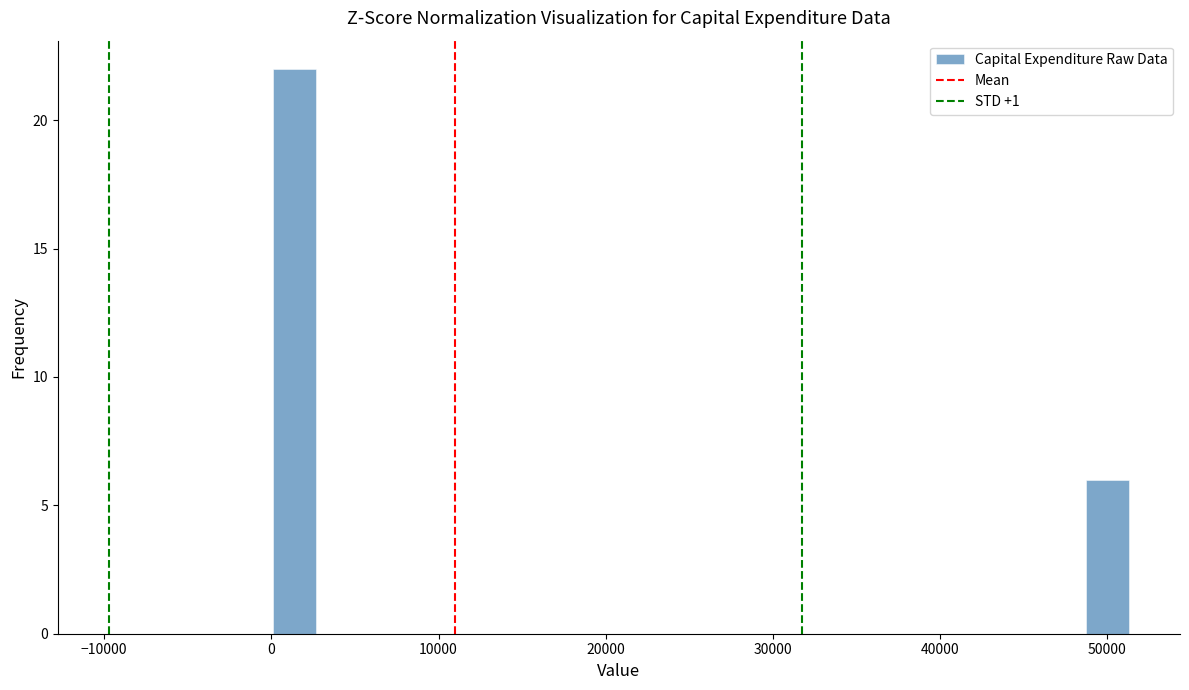

Around what value on the x-axis is the tallest bar? Give the approximate position of its centre, as read against the axis.

1000